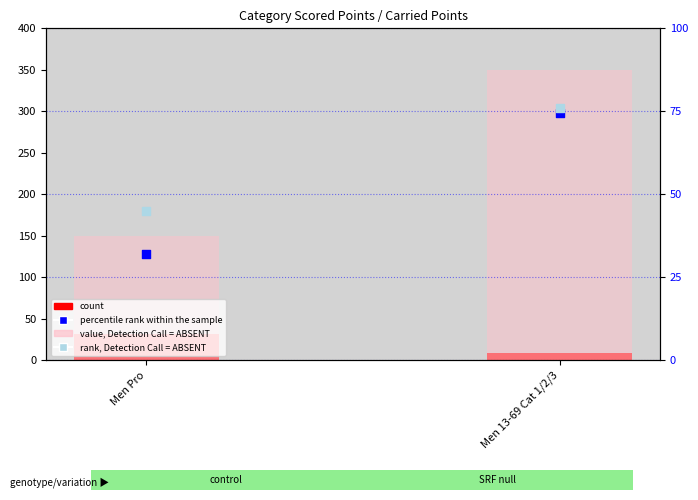

Which series has the largest total across all categories?

value, Detection Call = ABSENT